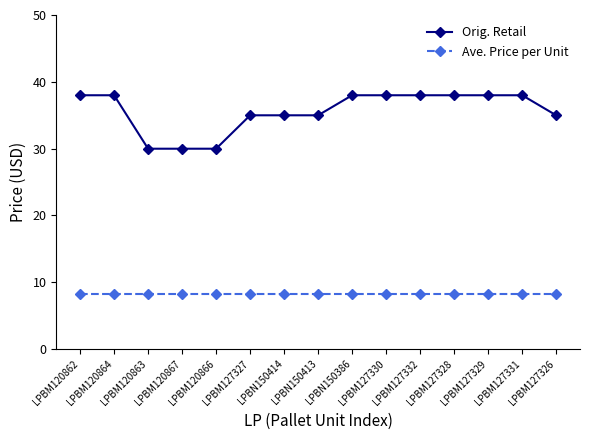

Reading right to left, extract all data points from this chart.

Orig. Retail: 35.0	38.0	38.0	38.0	38.0	38.0	38.0	35.0	35.0	35.0	30.0	30.0	30.0	38.0	38.0
Ave. Price per Unit: 8.2	8.2	8.2	8.2	8.2	8.2	8.2	8.2	8.2	8.2	8.2	8.2	8.2	8.2	8.2